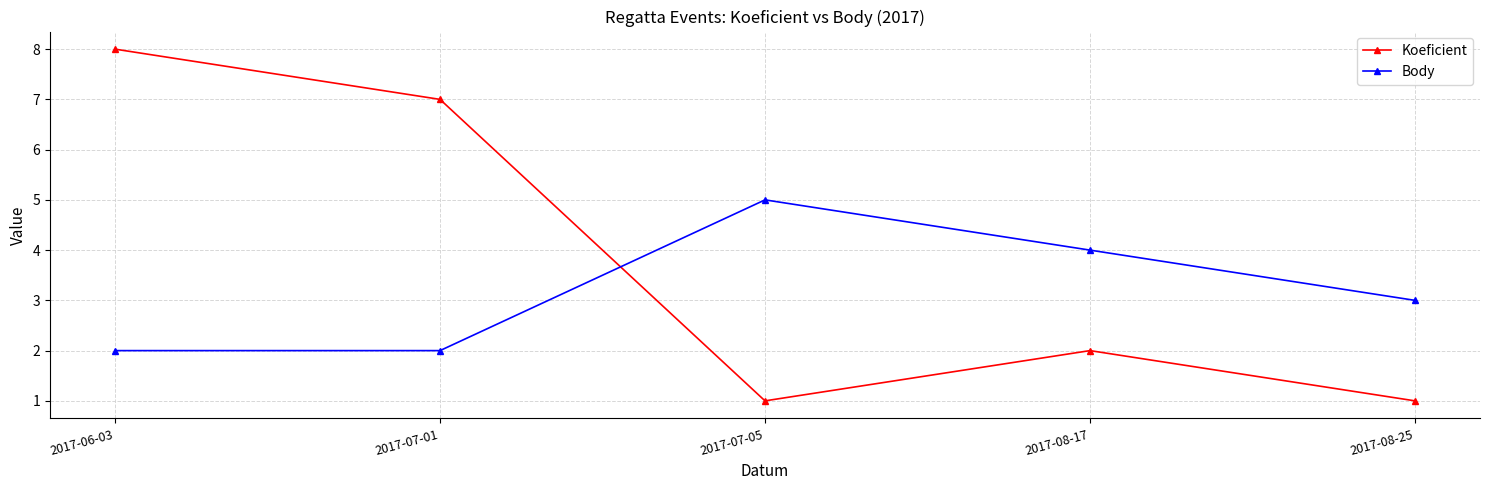

What is the spread (max minus min) of values at 2017-06-03?

6